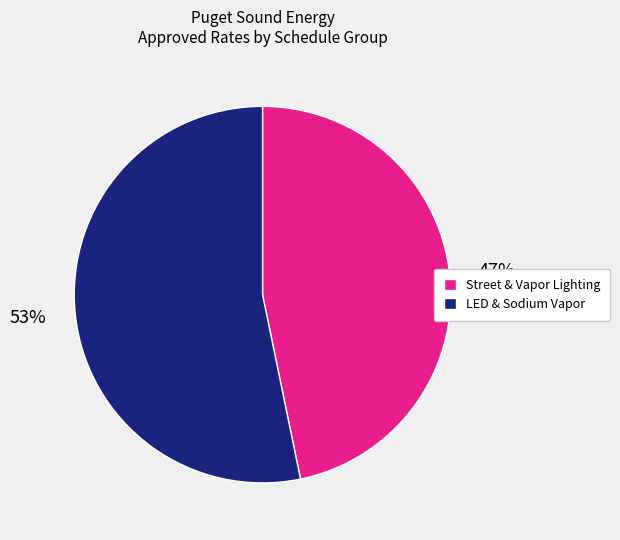

Do LED & Sodium Vapor and Street & Vapor Lighting together represent more than half of the pie?

Yes